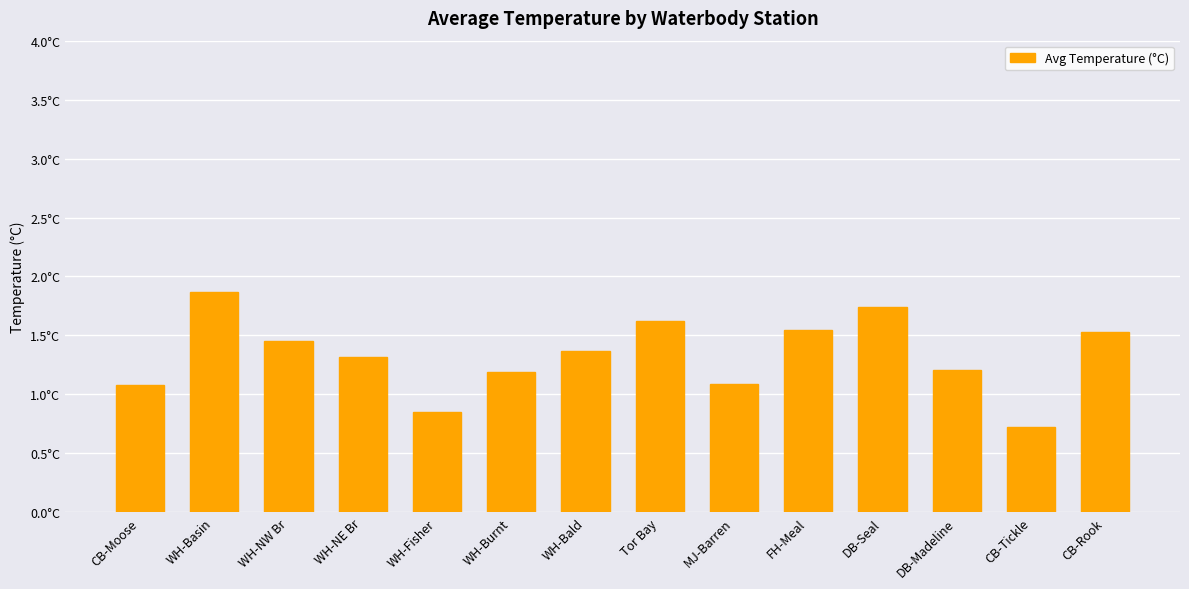

What is the value of the 4th bar from the left?

1.3